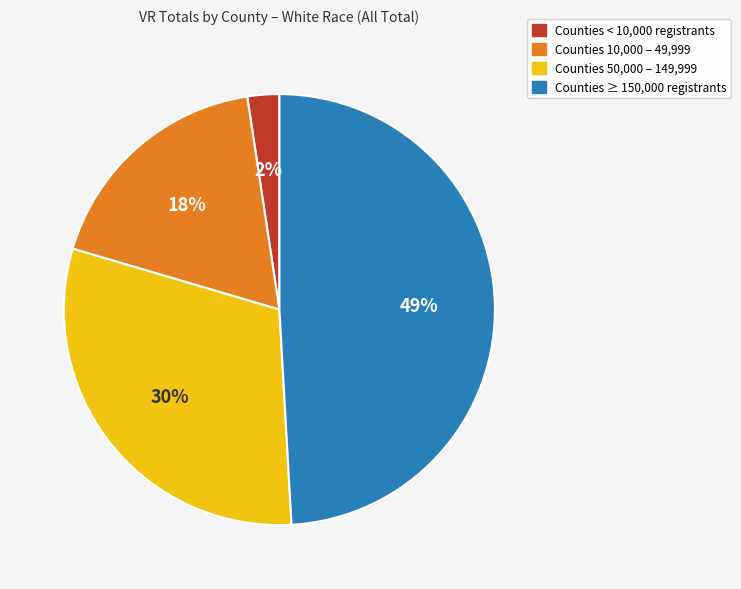

Rank the categories by value from highest to lowest.

Counties ≥ 150,000 registrants, Counties 50,000 – 149,999, Counties 10,000 – 49,999, Counties < 10,000 registrants